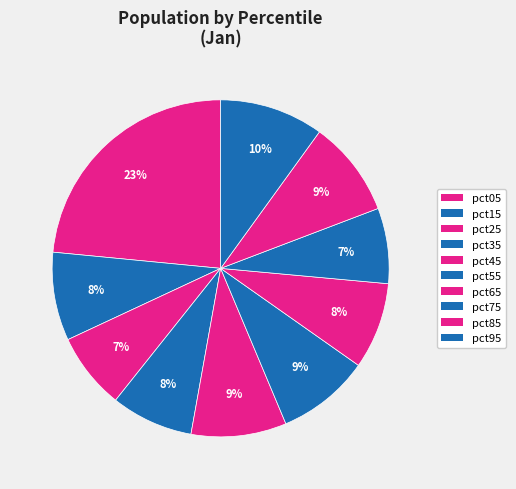

To the nearest percent, what is the difference between the largest and smallest slice percentages?

16%